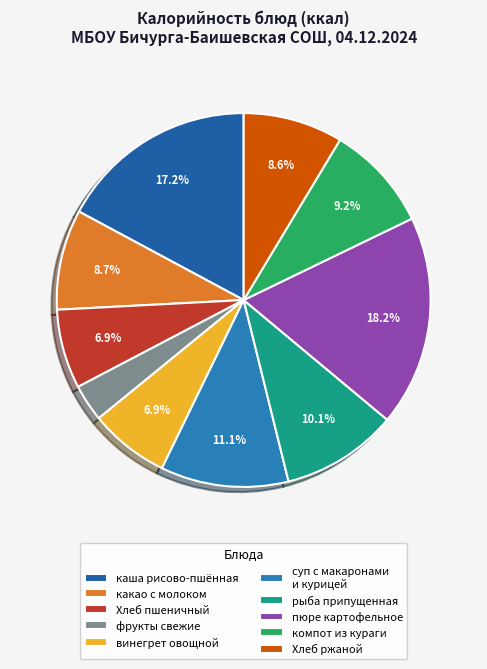

How much of the chart is everything except какао с молоком?

91.3%